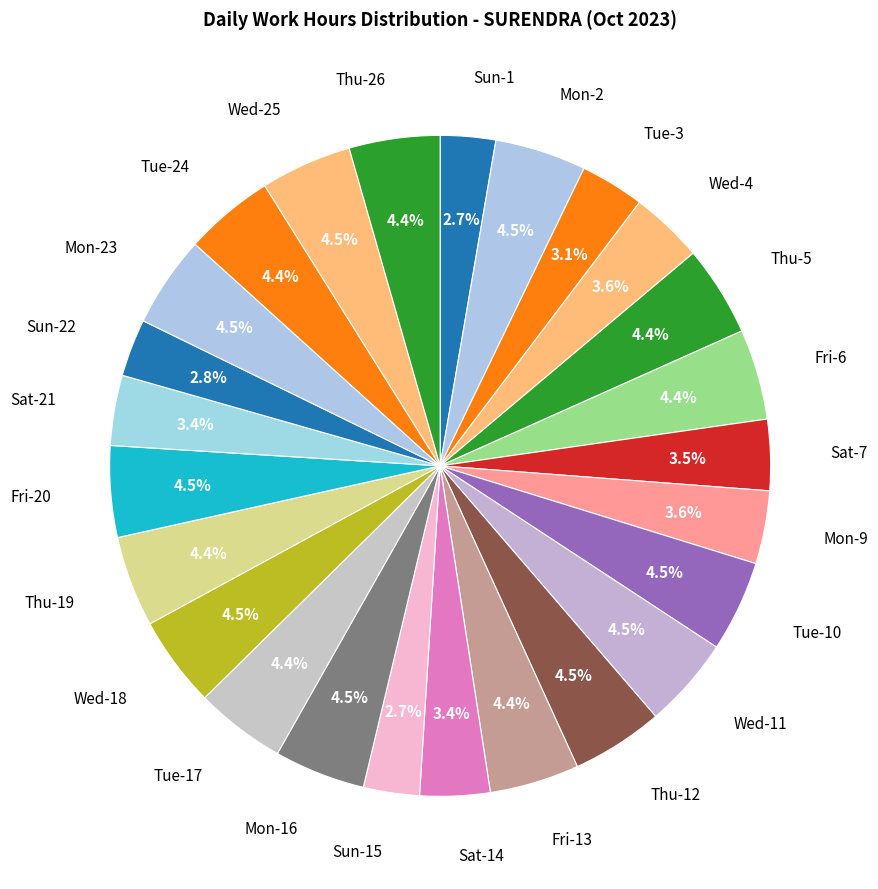

To the nearest percent, what is the average slice percentage?

4%